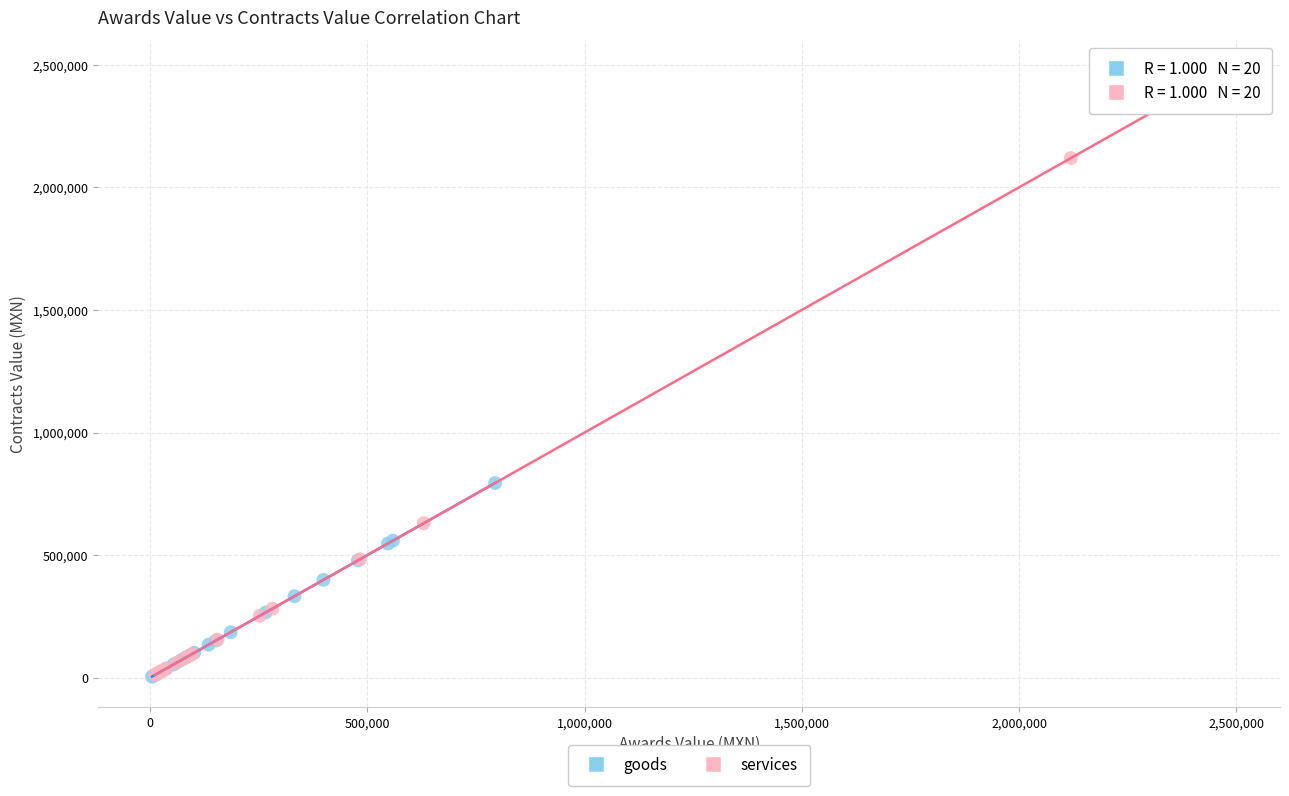

Which series has the widest spread of Y values?

services